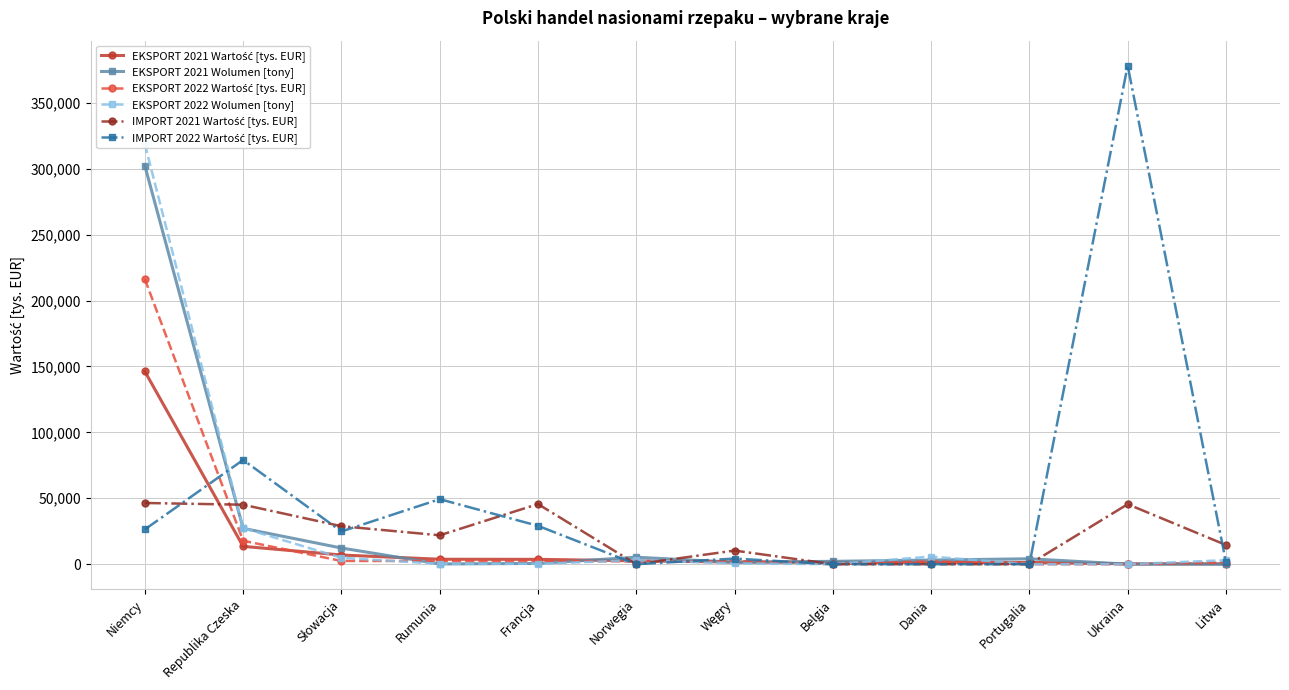

Where do EKSPORT 2022 Wartość [tys. EUR] and EKSPORT 2022 Wolumen [tony] first cross each other?

Słowacja and Rumunia